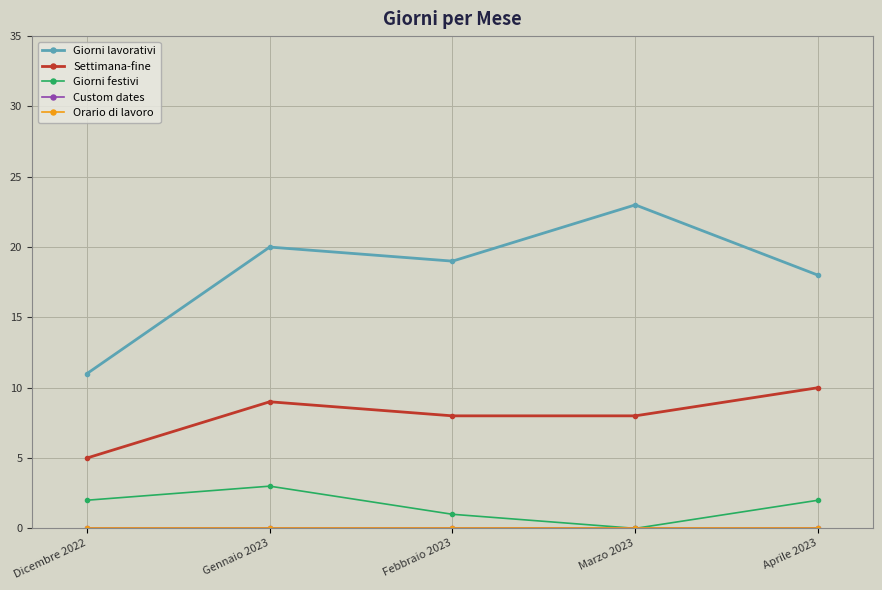

Rank the categories by Custom dates value from highest to lowest.

Dicembre 2022, Gennaio 2023, Febbraio 2023, Marzo 2023, Aprile 2023